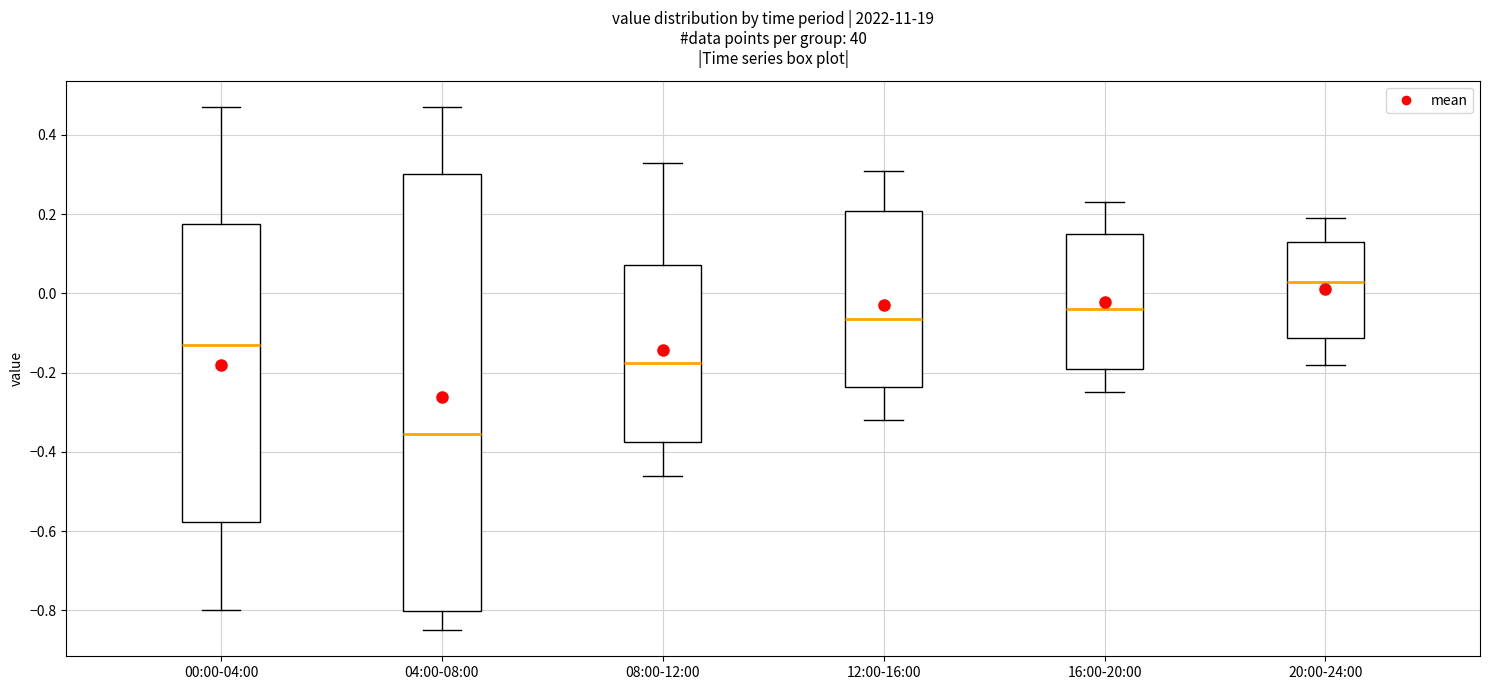

Which box's median line is the highest?

20:00-24:00